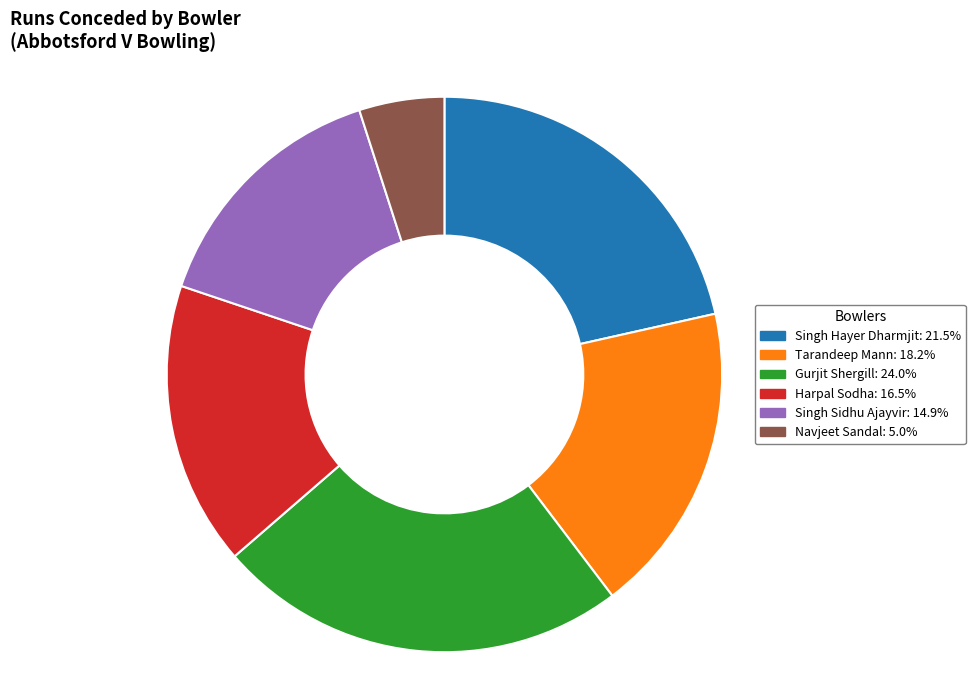

Which has a higher value, Navjeet Sandal or Tarandeep Mann?

Tarandeep Mann